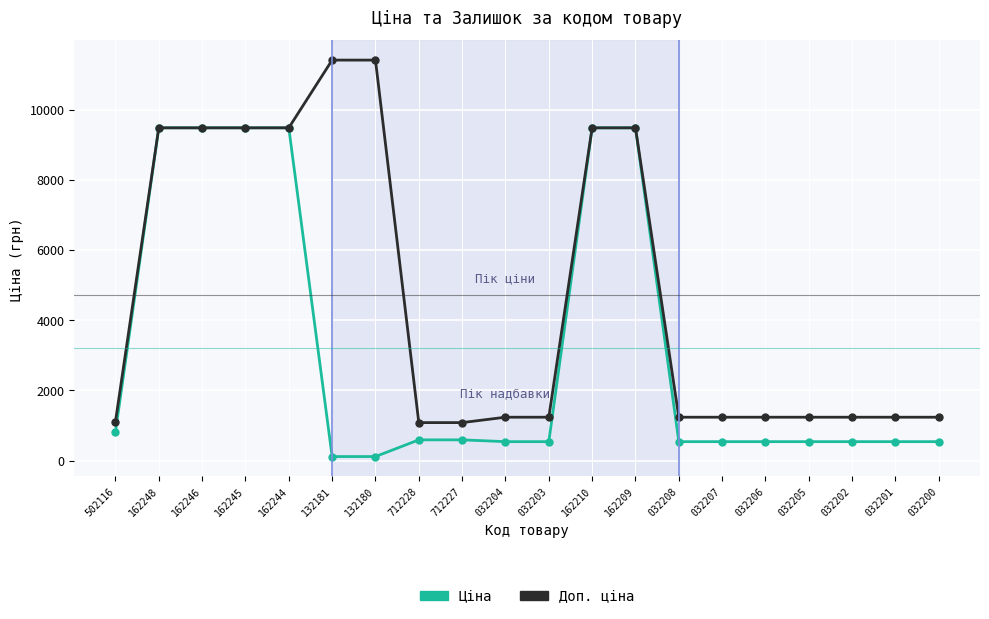

What is the minimum value shown in the chart?

114.1